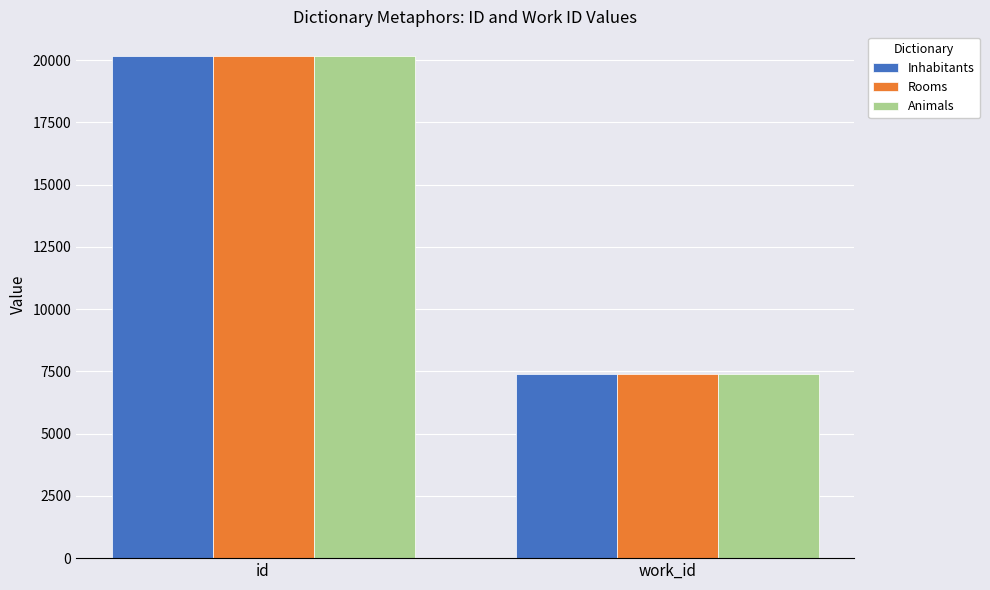

What value does the Rooms series have at work_id?

7382